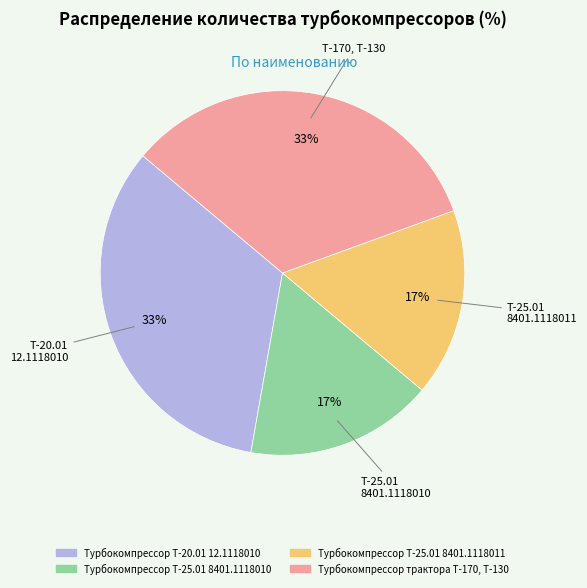

Is there any slice that represents more than half of the pie?

No